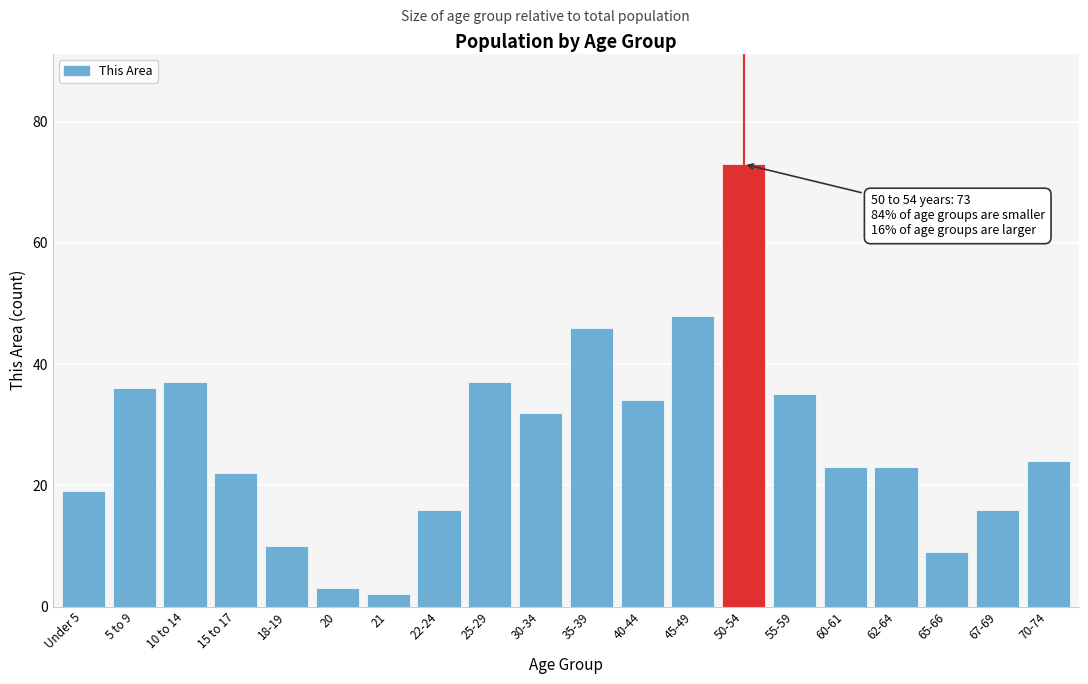

Reading left to right, transcribe all the data shown in this chart.

19	36	37	22	10	3	2	16	37	32	46	34	48	73	35	23	23	9	16	24